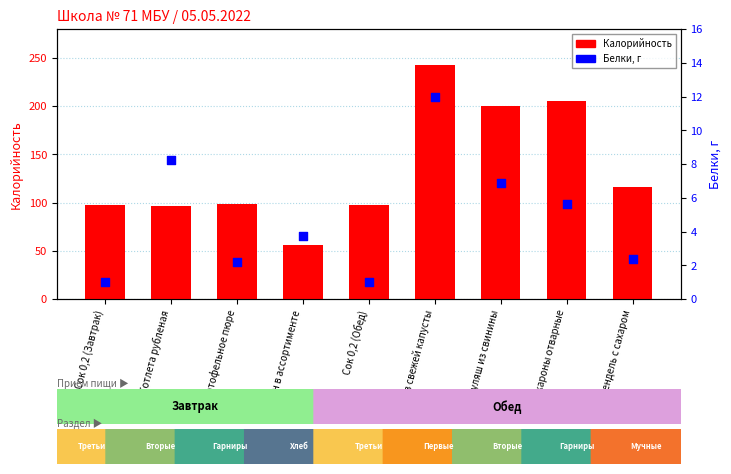

At which category is the sum across all series the highest?

Щи из свежей капусты